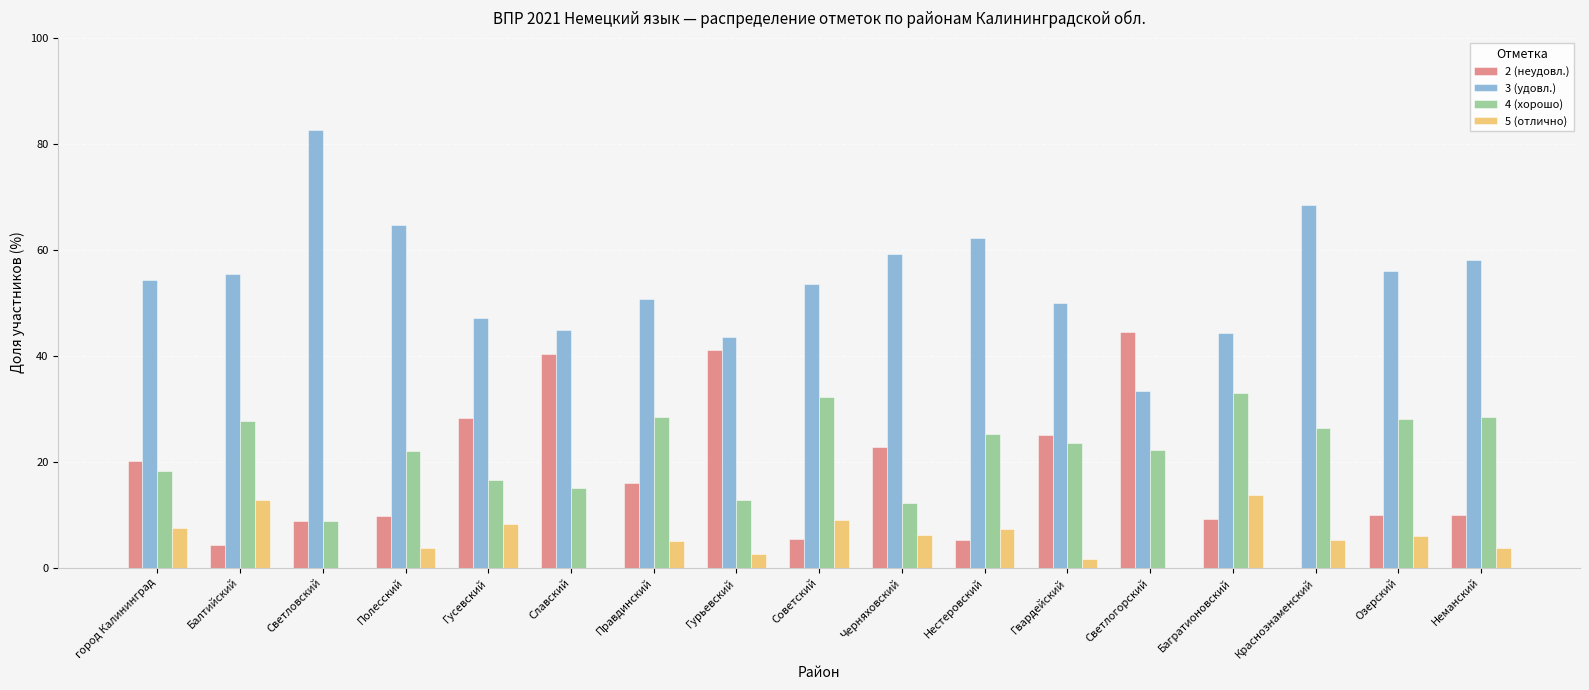

At which label does 4 (хорошо) reach its peak?

Багратионовский